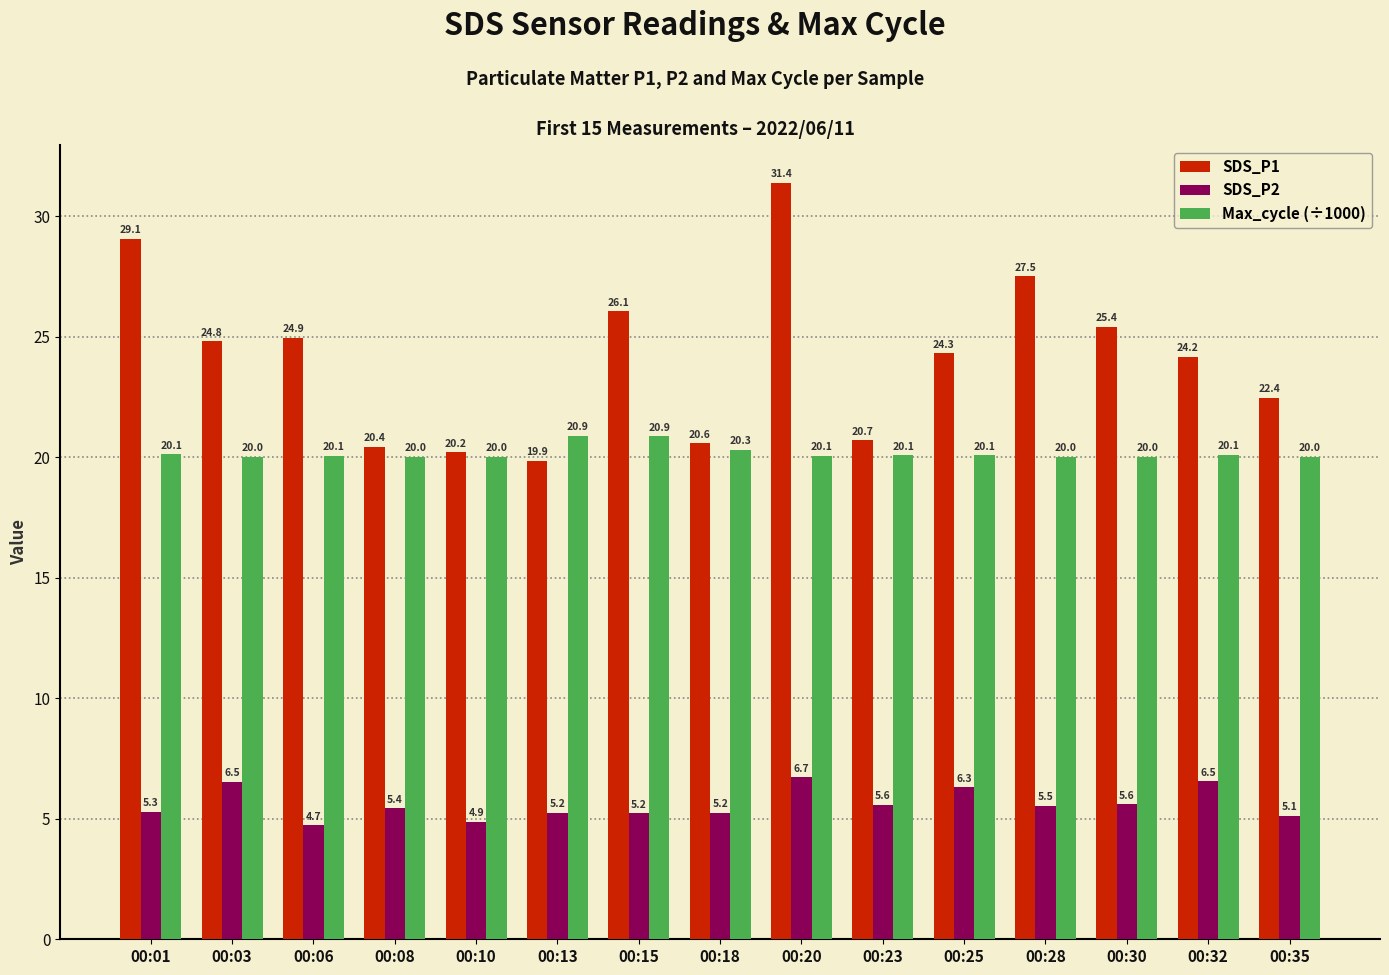

What is the difference between the SDS_P2 values at 00:06 and 00:01?

0.6